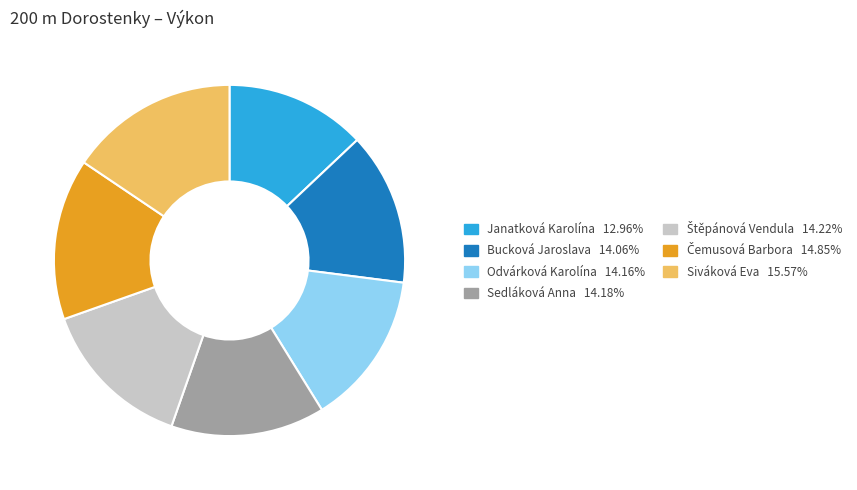

Is it true that Odvárková Karolína is 20% of the pie?

False